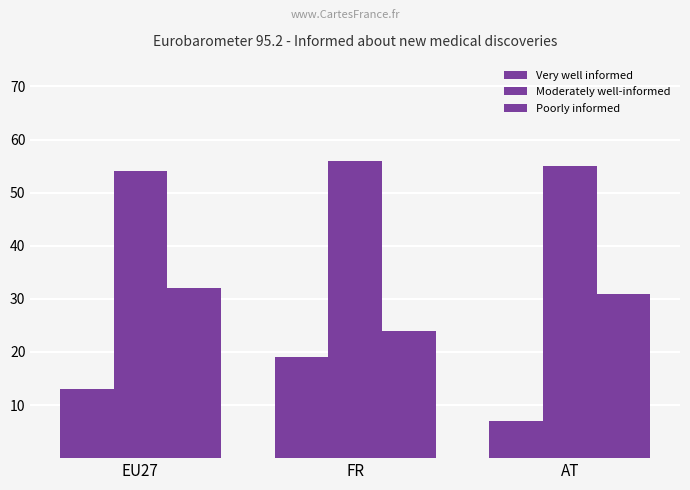

Which series has the largest total across all categories?

Moderately well-informed